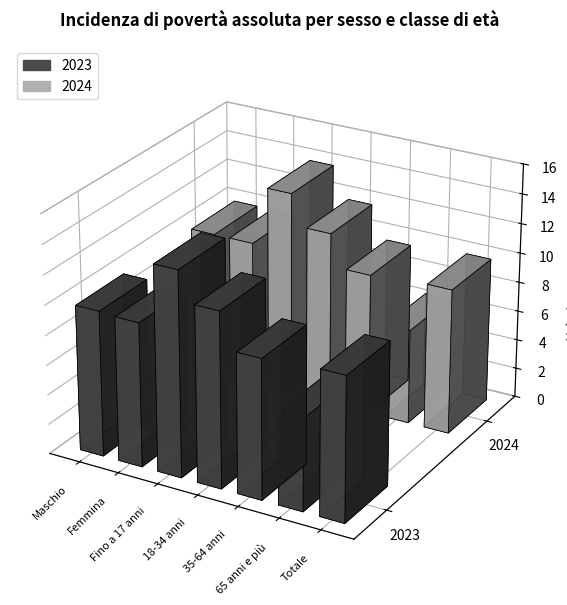

Which category has the highest value in the 2024 series?

Fino a 17 anni